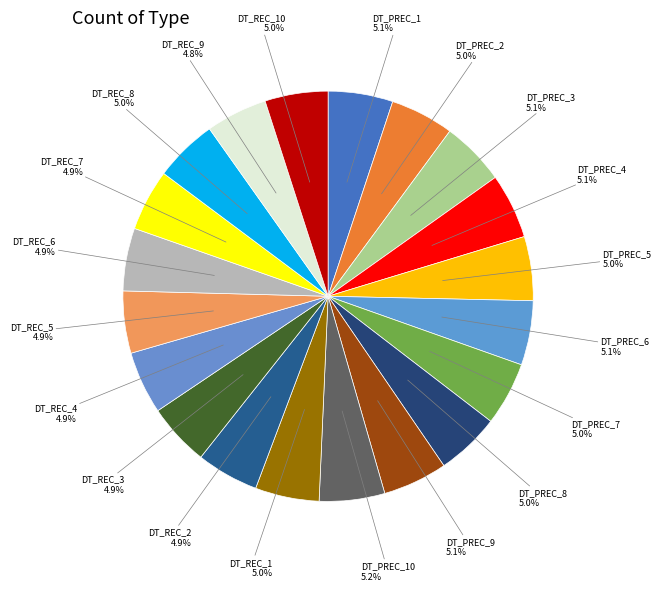

Count the number of slices in the pie.

20